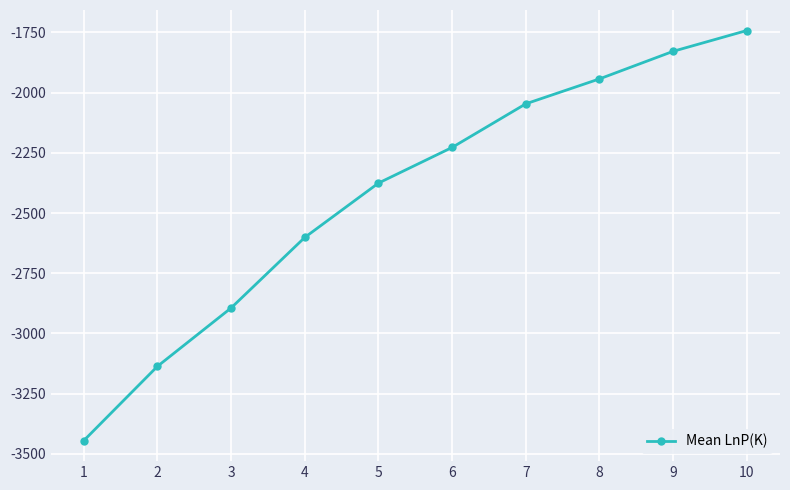

At which category does the chart reach its minimum across all series?

1